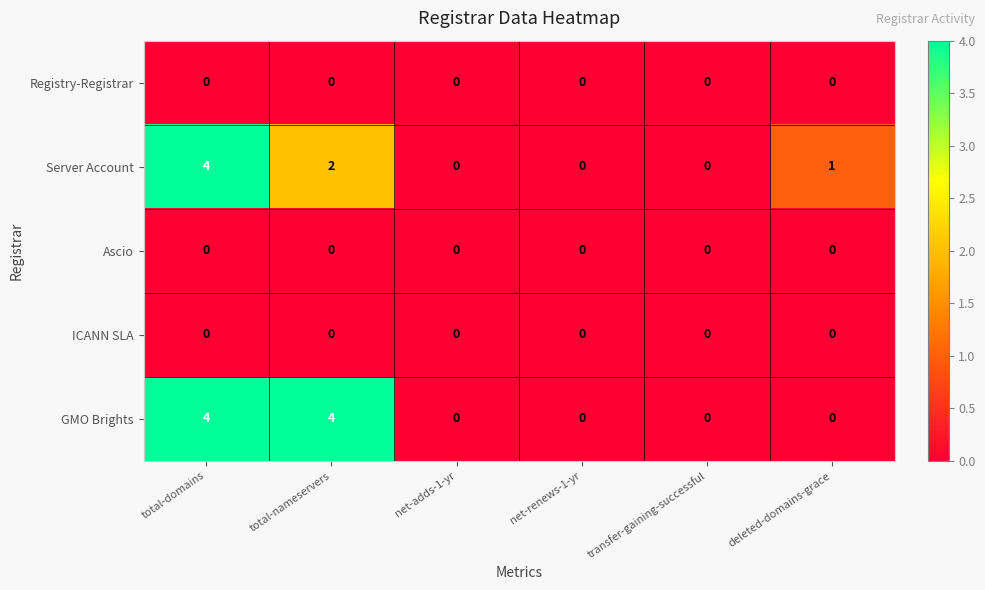

True or false: Registry-Registrar has a value of 0 at total-nameservers.

True